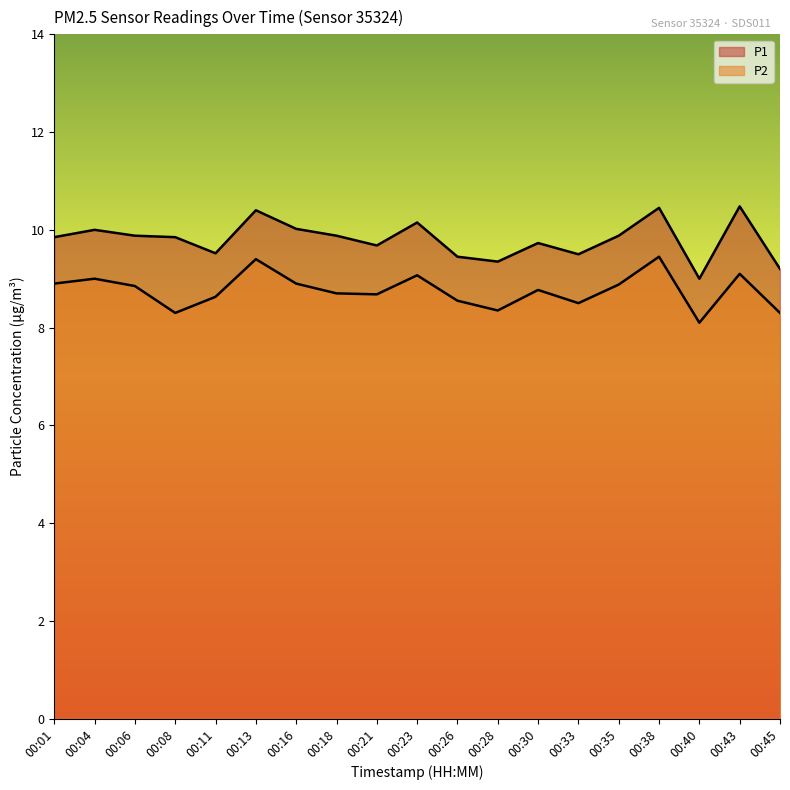

What is the maximum value shown in the chart?

10.5